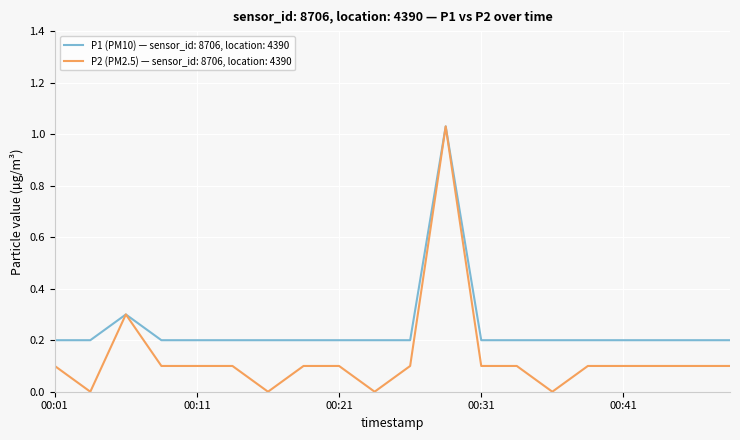

Which series has the largest range (max minus min)?

P2 (PM2.5) — sensor_id: 8706, location: 4390